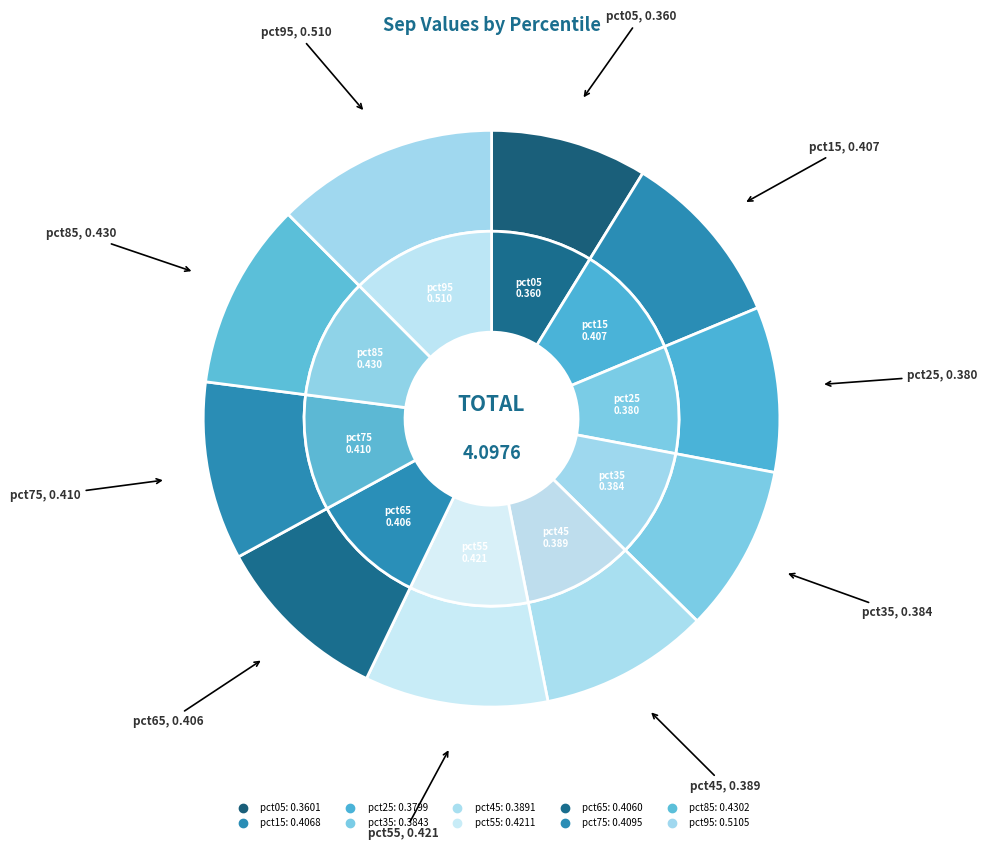

Combined, do pct75 and pct45 account for over 50%?

No